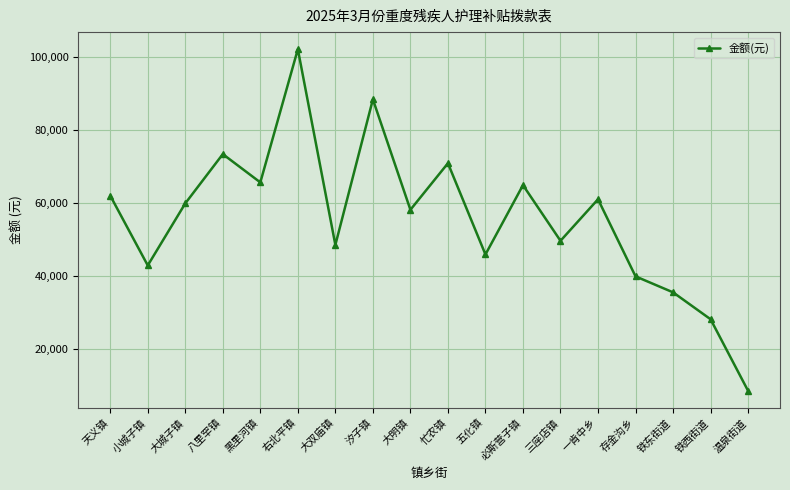

What is the maximum value shown in the chart?

102125